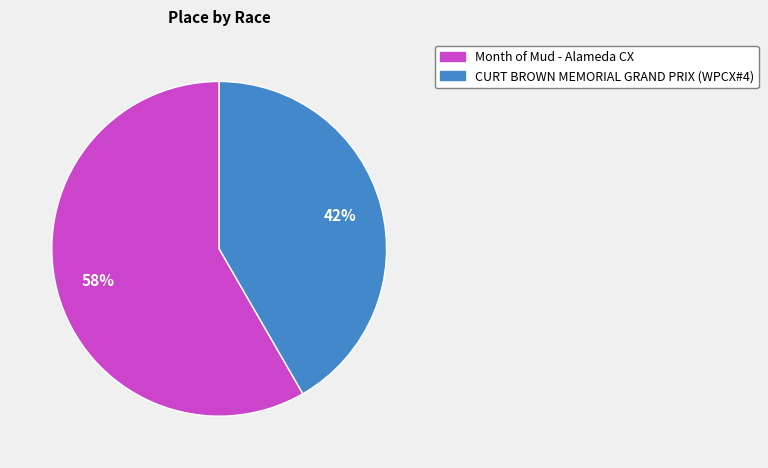

Count the number of slices in the pie.

2